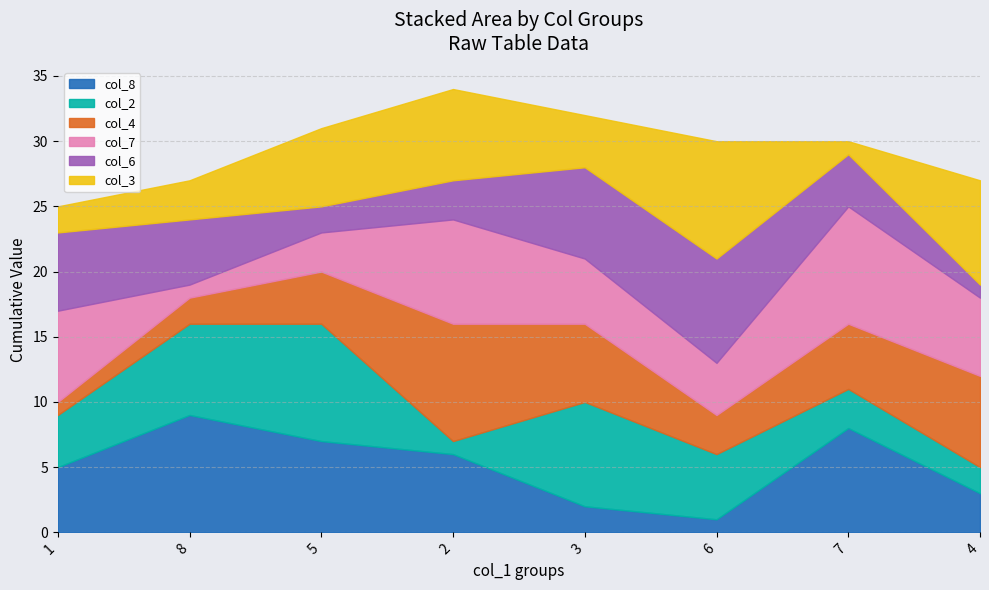

The col_8 series shows 9 at 8. True or false?

True